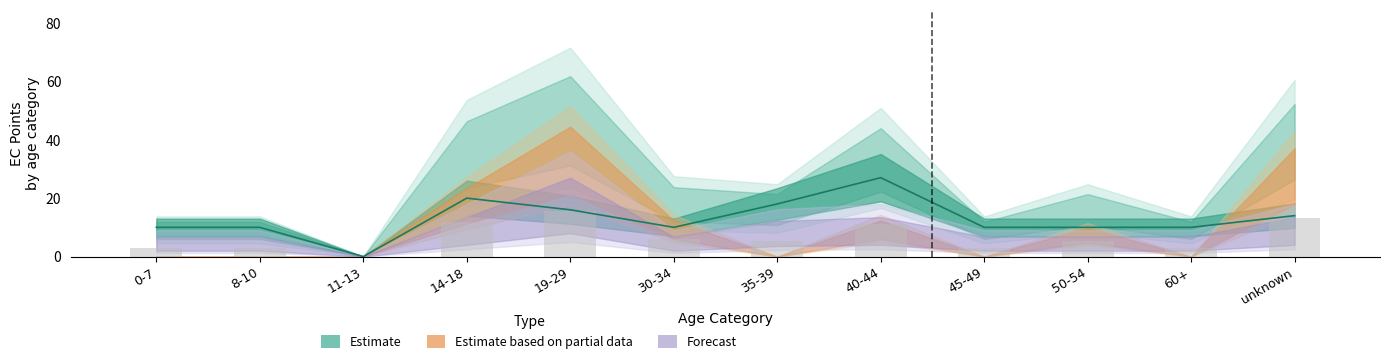

At how many categories does at least one series exceed 32?

1